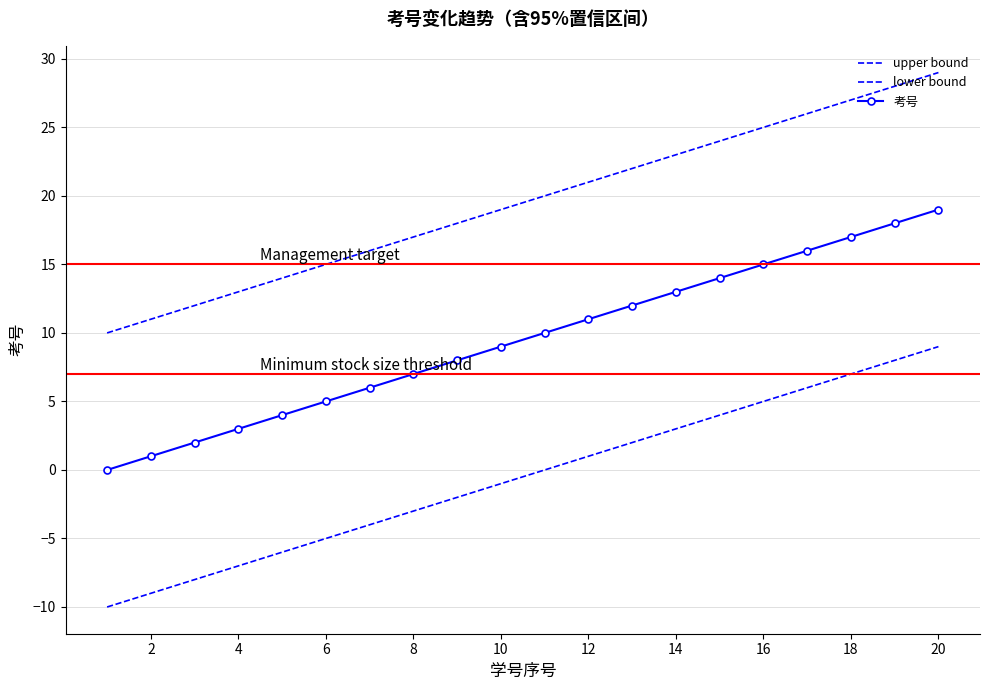

Count the number of categories in the chart.

20